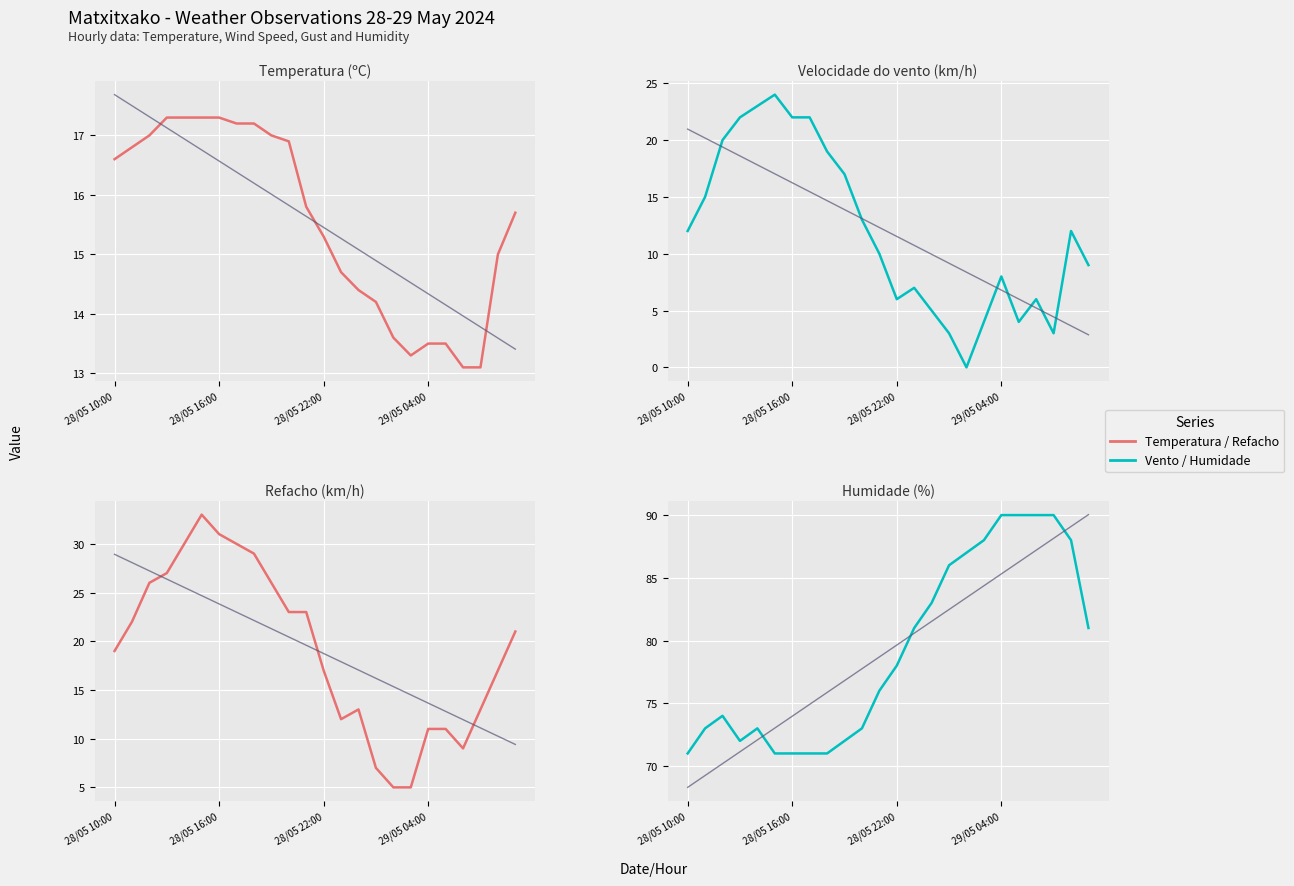

What is the difference between the second highest and minimum values in the Refacho (km/h) series?

26.0